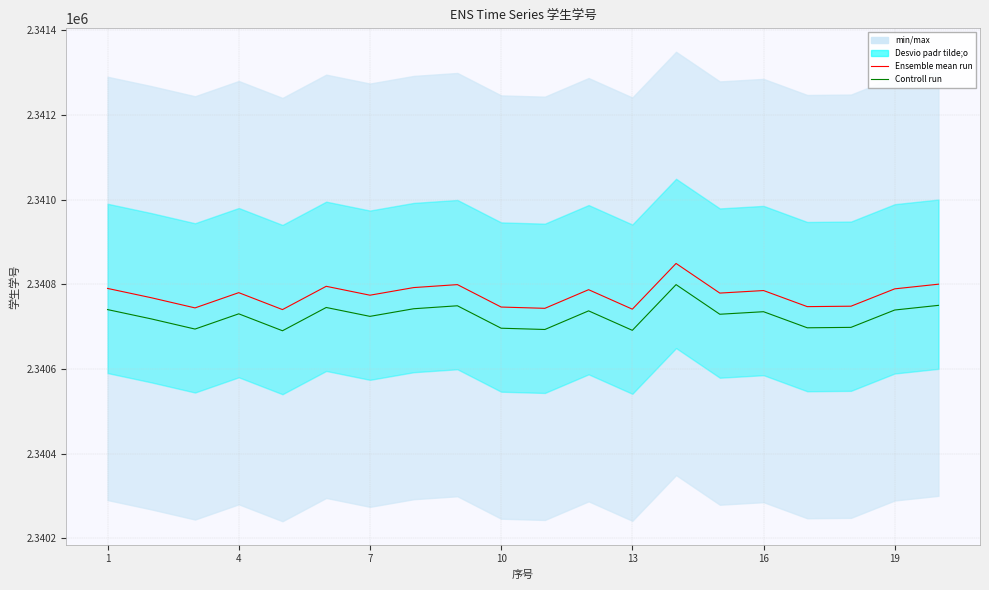

What is the average value of the Controll run series?

2340725